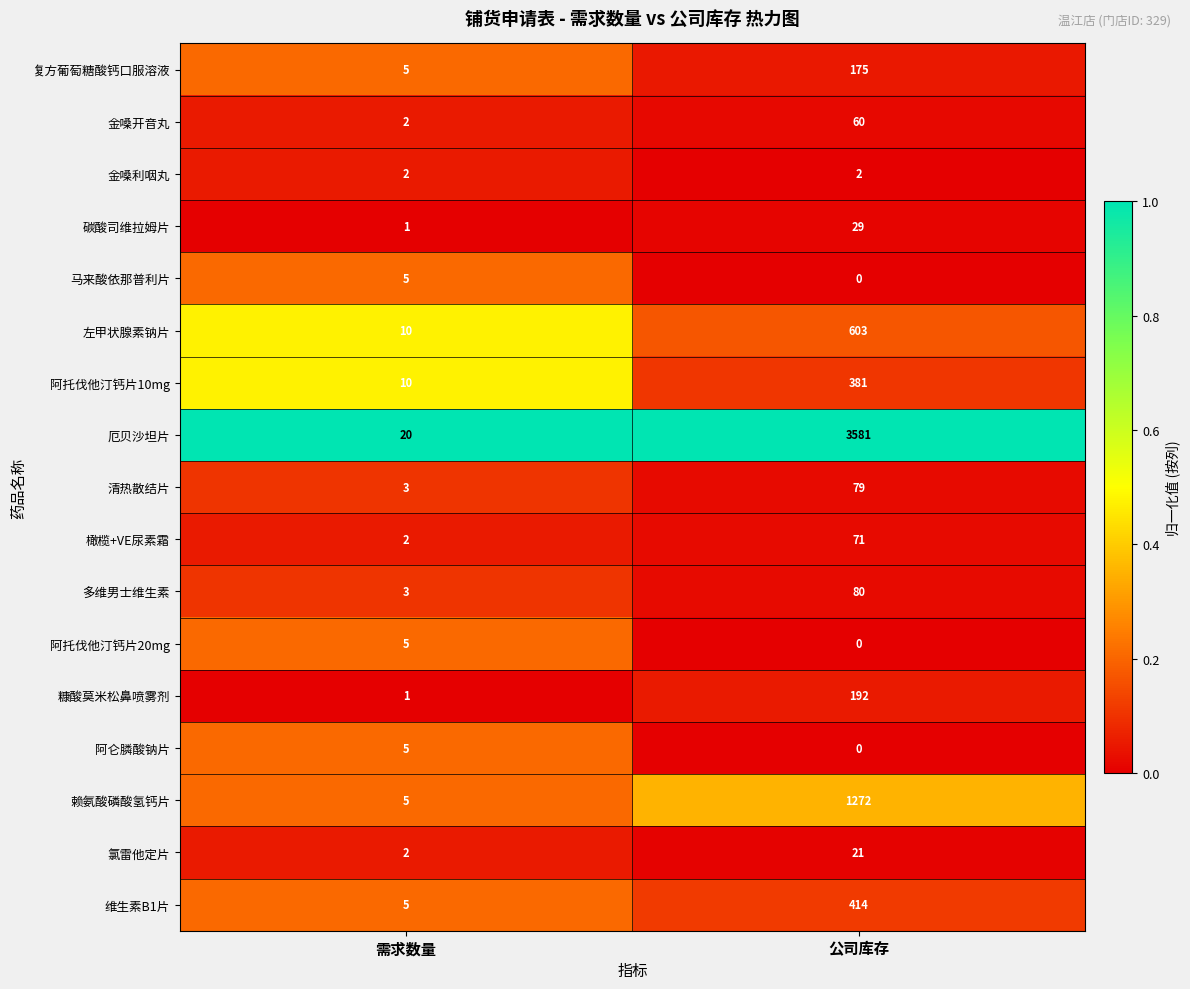

At which label does 金嗓开音丸 reach its peak?

公司库存